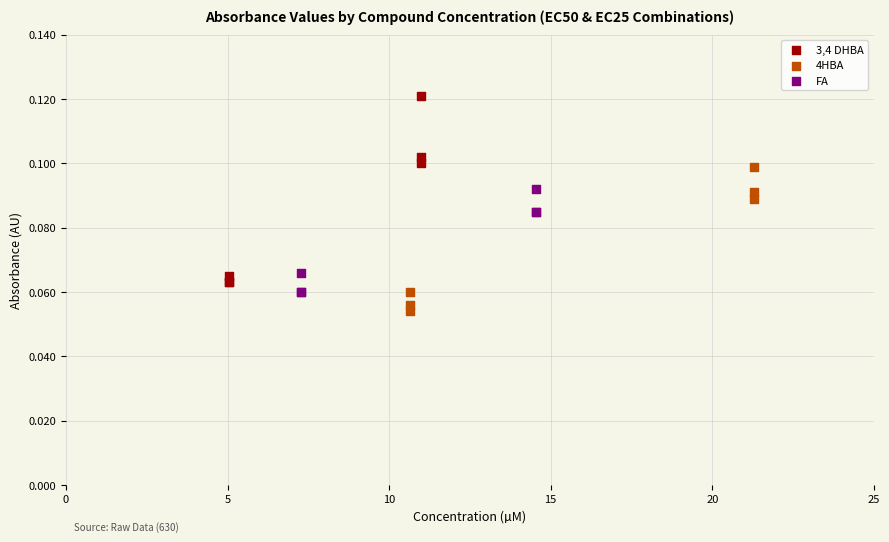

Which series contains the lowest Y value?

4HBA